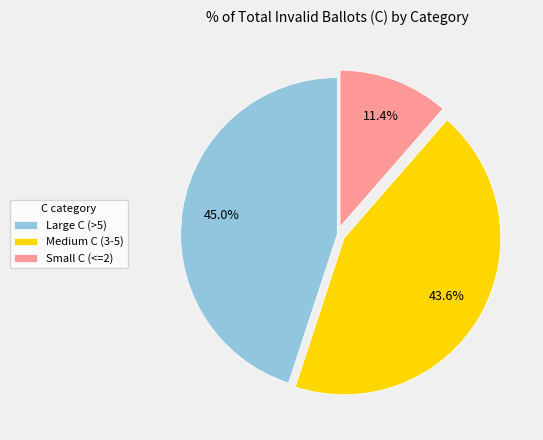

Is Small C (<=2) the majority of the pie?

No